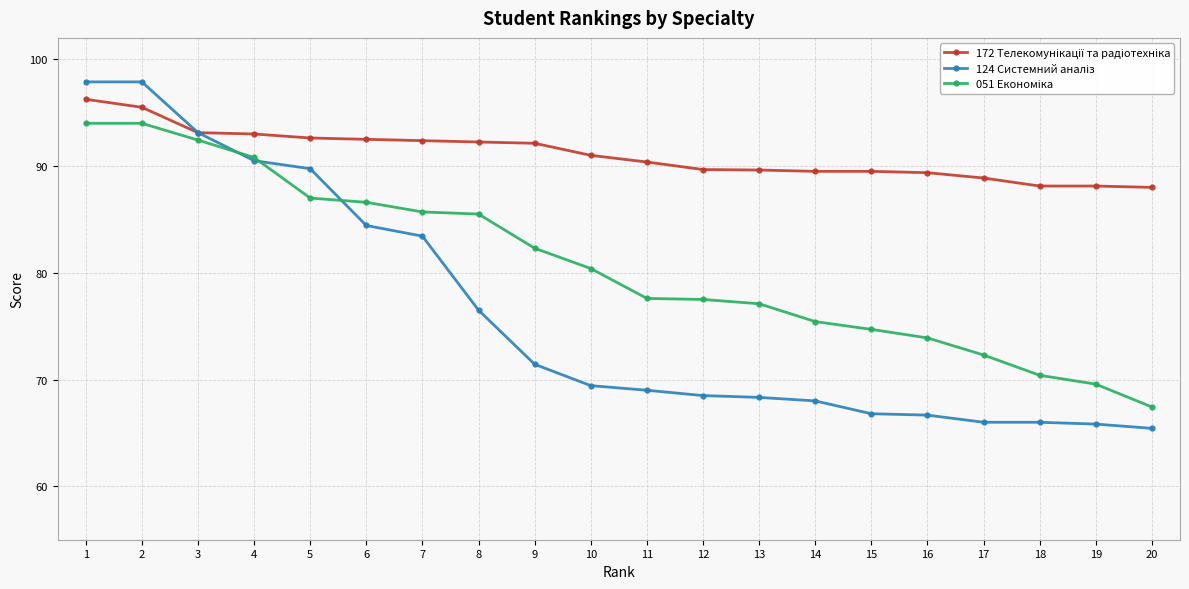

What is the total value across all series at 12?

235.7